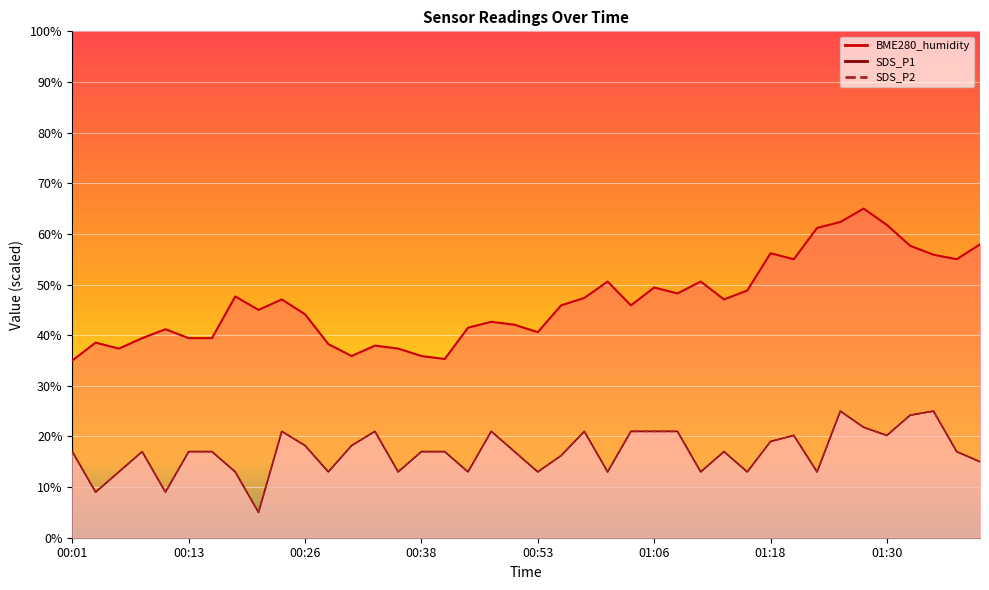

What is the label of the 21st point from the left?

00:53